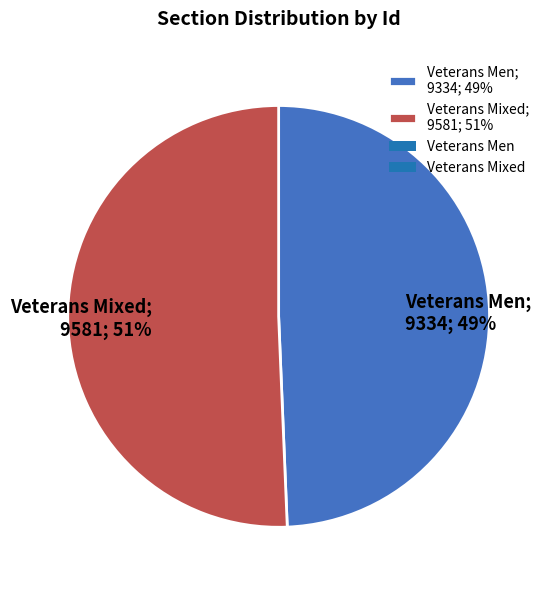

To the nearest percent, what portion does Veterans Mixed represent?

51%